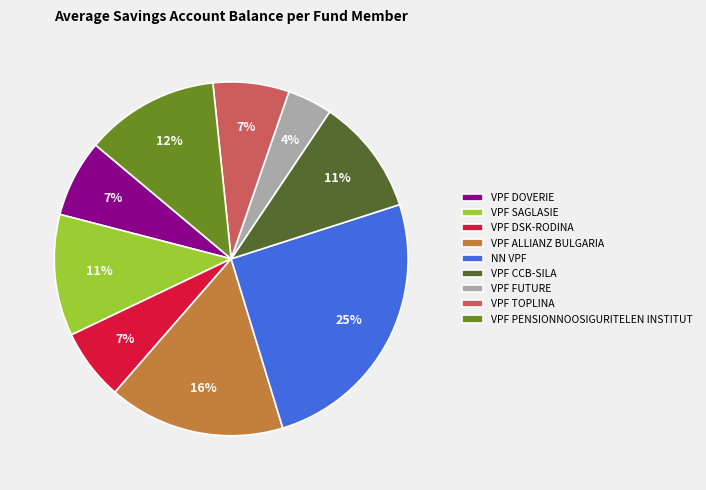

What is the largest slice in the pie chart?

NN VPF